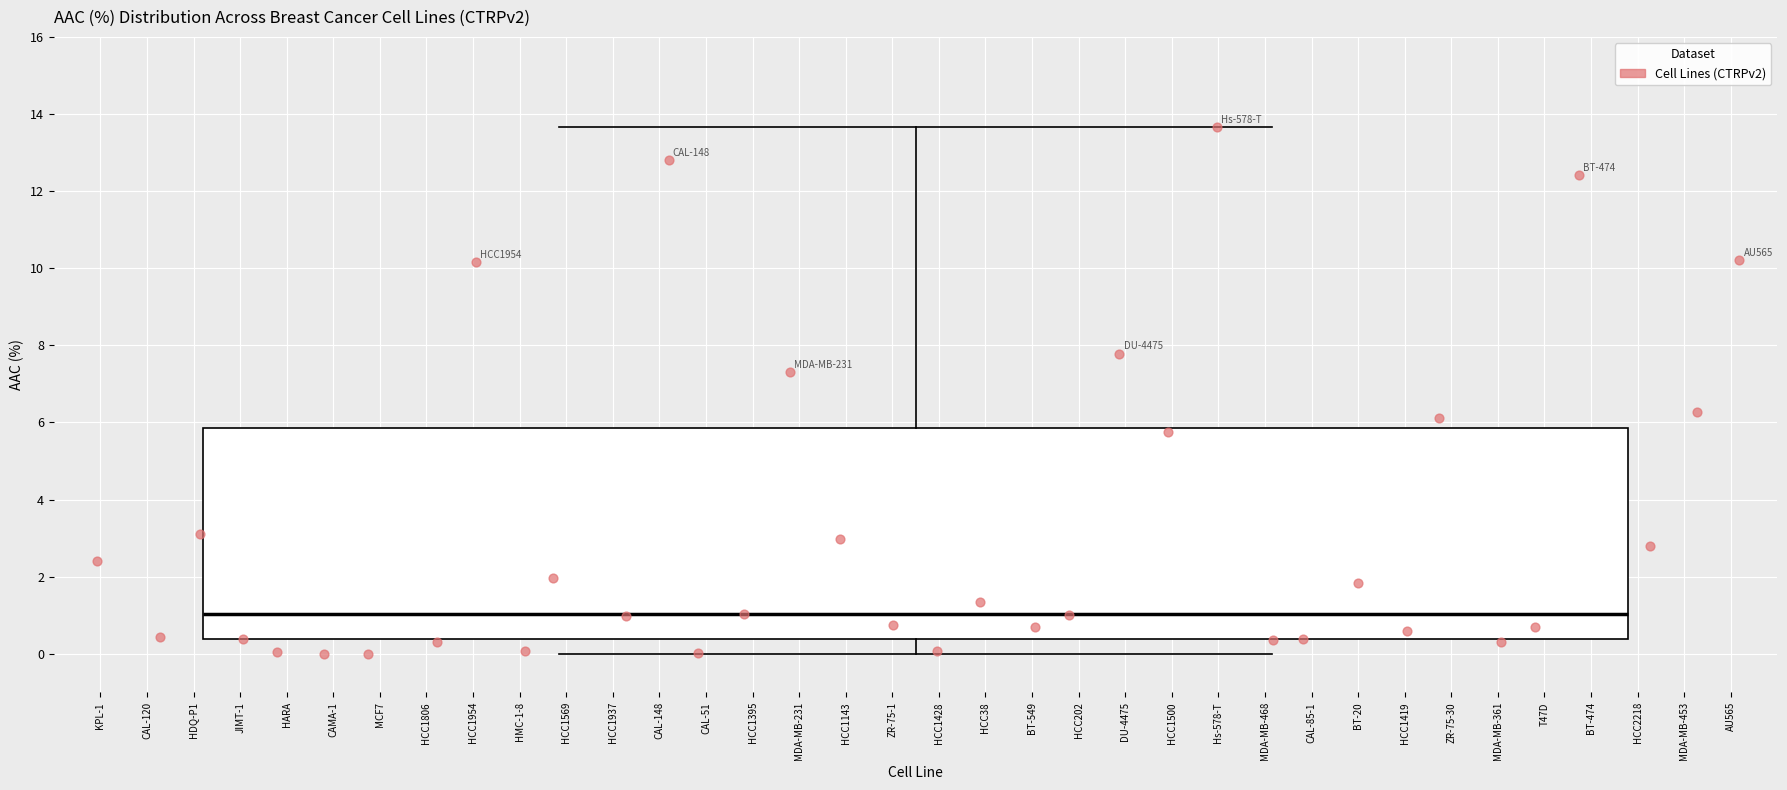

Transcribe this box plot: give where the median line is, the range the box spans, and where the two whiskers end, as read against the y-axis. The values are not printed on the chart, so give them approximately, as read against the axis.

median 1.0, box 0.4 to 5.8, whiskers 0.0 to 13.6